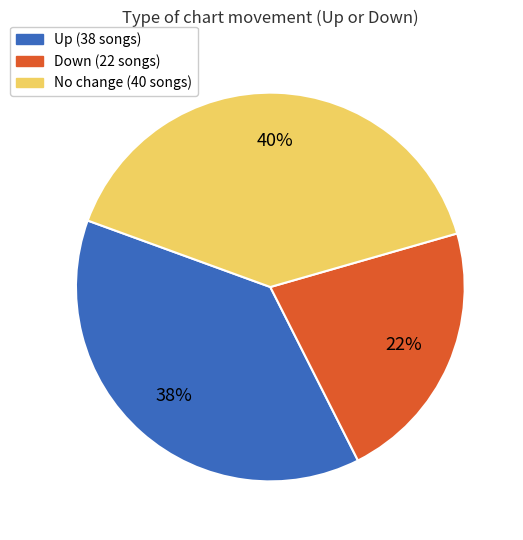

Is there a majority slice in this chart?

No